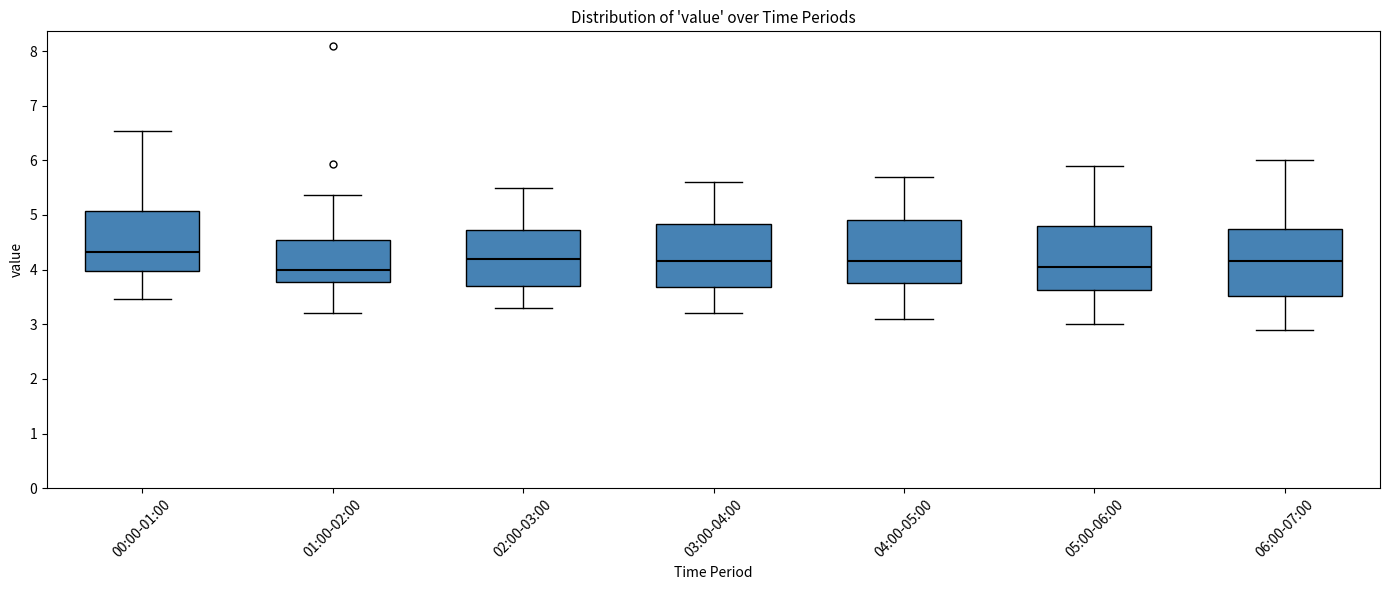

Reading left to right, read every box against the y-axis: the position of its median line, the range the box covers, and the ends of its whiskers. The values are not printed on the chart, so give them approximately, as read against the axis.

00:00-01:00: median 4.3, box 4.0 to 5.1, whiskers 3.5 to 6.5
01:00-02:00: median 4.0, box 3.8 to 4.5, whiskers 3.2 to 5.4
02:00-03:00: median 4.2, box 3.7 to 4.7, whiskers 3.3 to 5.5
03:00-04:00: median 4.2, box 3.7 to 4.8, whiskers 3.2 to 5.6
04:00-05:00: median 4.2, box 3.8 to 4.9, whiskers 3.1 to 5.7
05:00-06:00: median 4.1, box 3.6 to 4.8, whiskers 3.0 to 5.9
06:00-07:00: median 4.2, box 3.5 to 4.8, whiskers 2.9 to 6.0